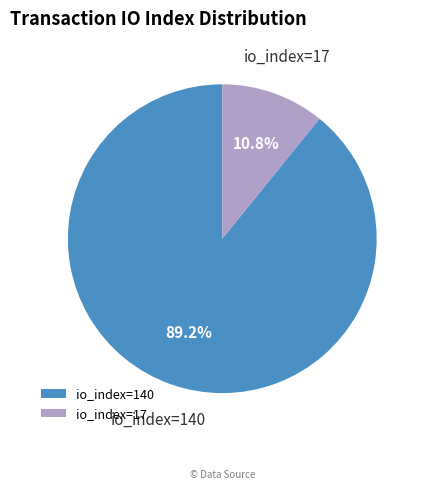

How many segments does this pie chart have?

2